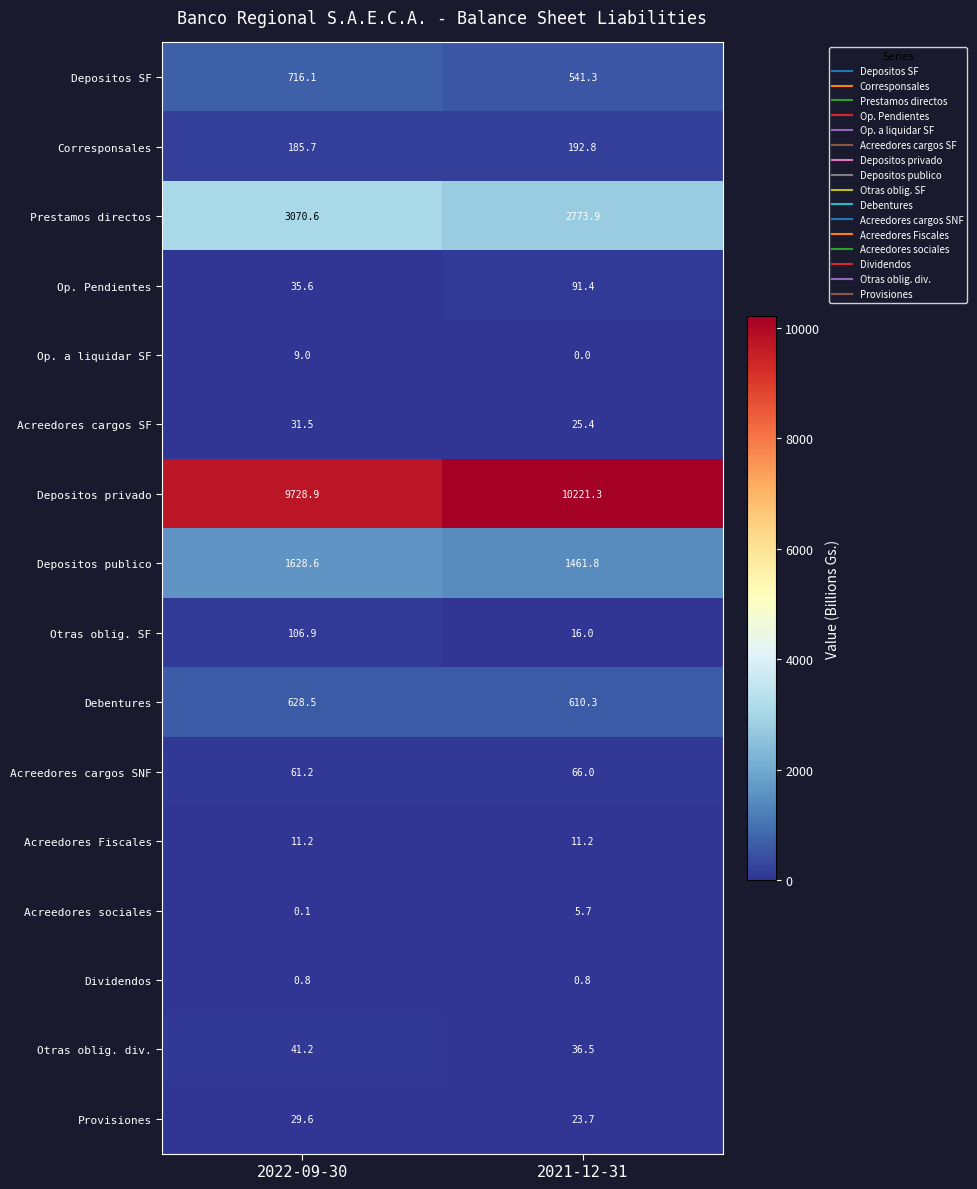

The Depositos privado series shows 9728.9 at 2022-09-30. True or false?

True